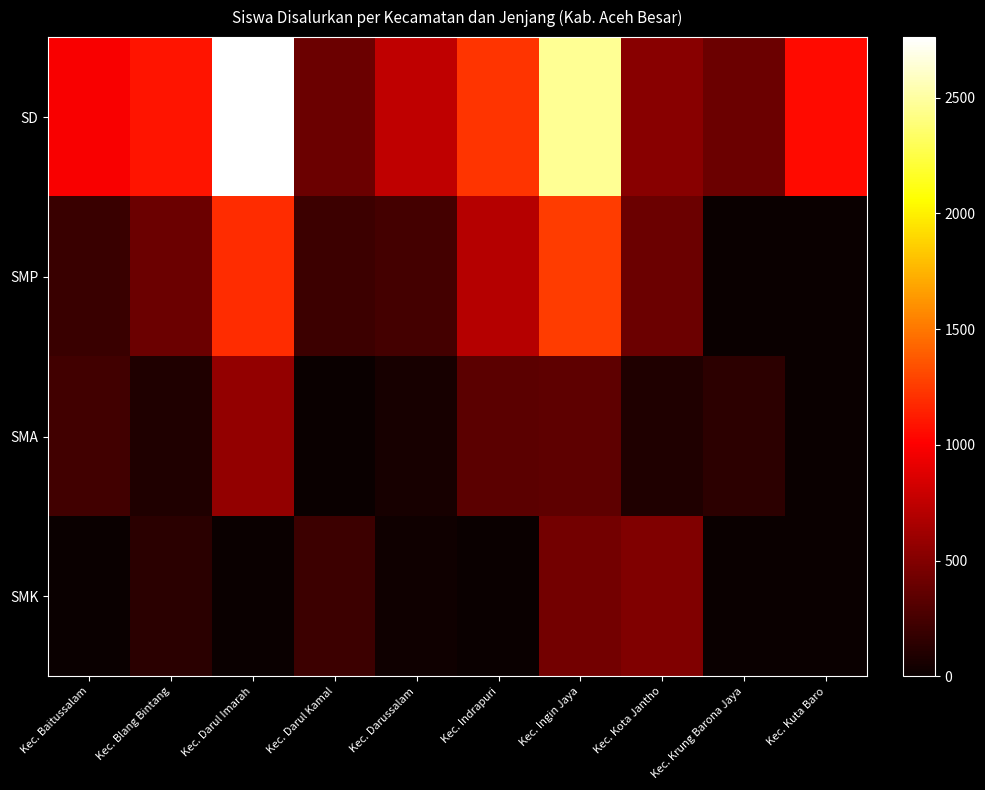

Rank the series by their maximum value, from highest to lowest.

SD, SMP, SMA, SMK